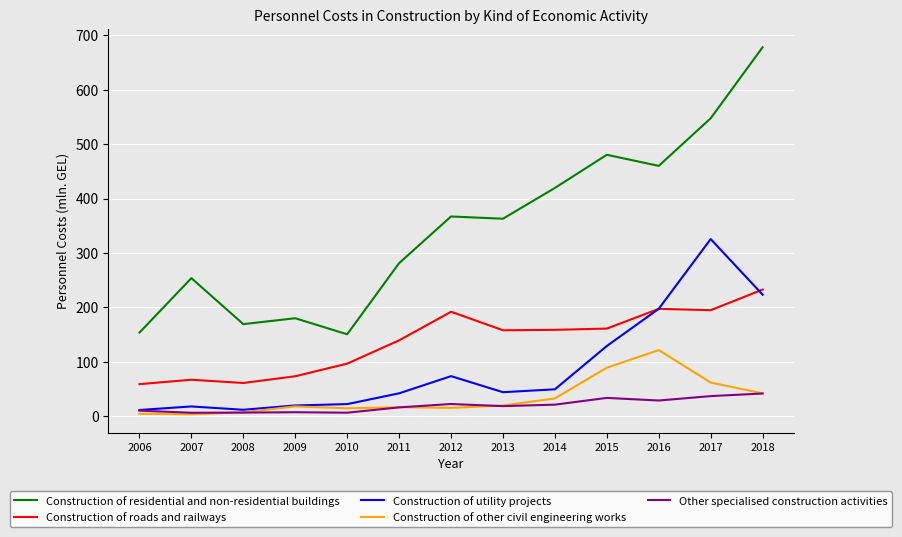

Which series has the largest total across all categories?

Construction of residential and non-residential buildings